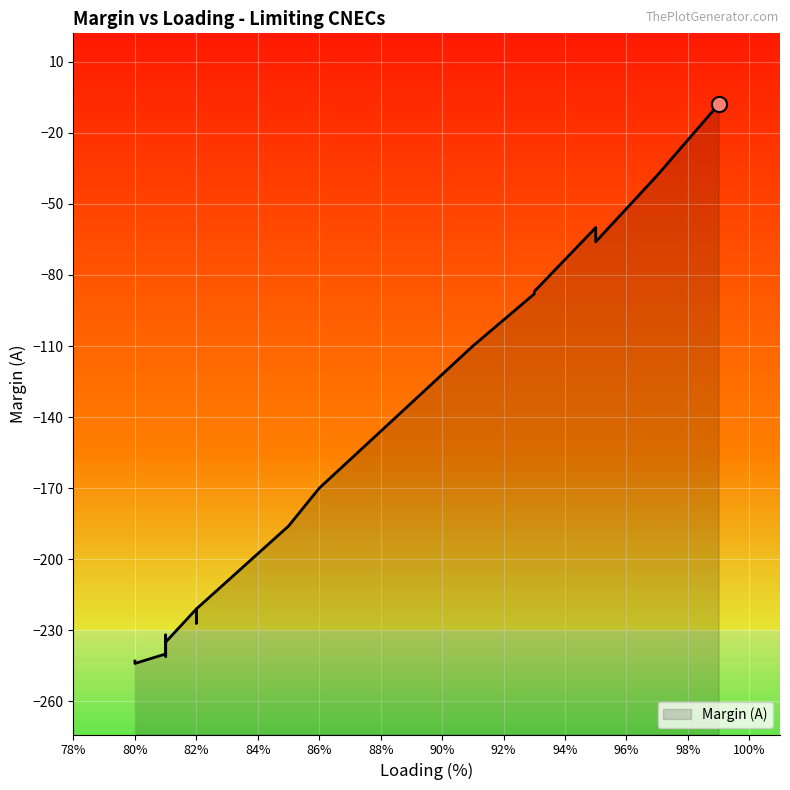

What is the change in value from 97% to 81%?

-203